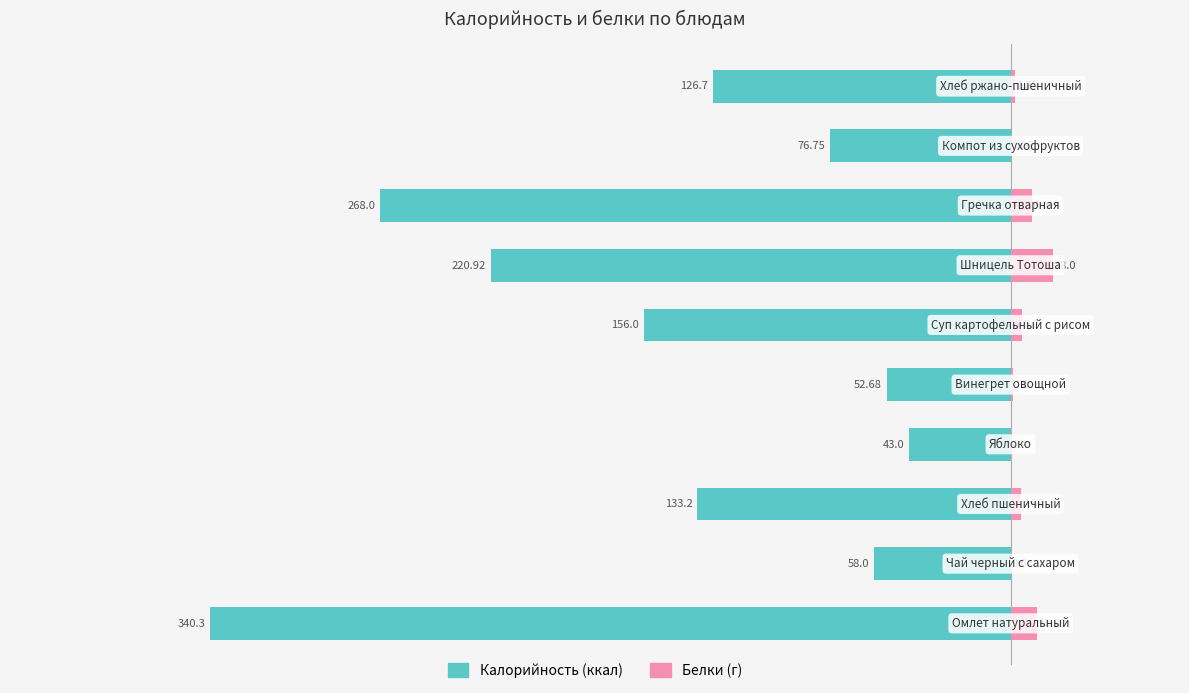

At how many categories does at least one series exceed -136?

10